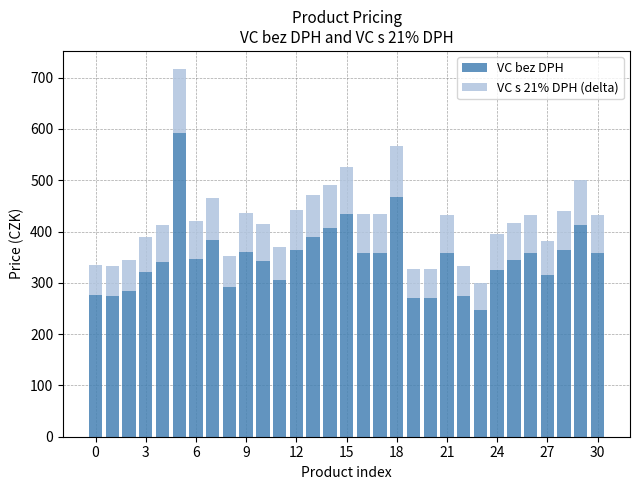

What is the highest value of the VC bez DPH series?

592.0